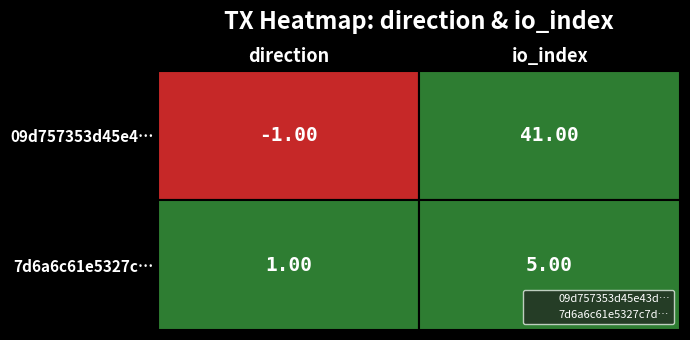

Reading right to left, extract all data points from this chart.

09d757353d45e43dbb9b7a1e59180e10e944549: 1=41	0=-1
7d6a6c61e5327c7d6392989d0870f4f1b3db093: 1=5	0=1